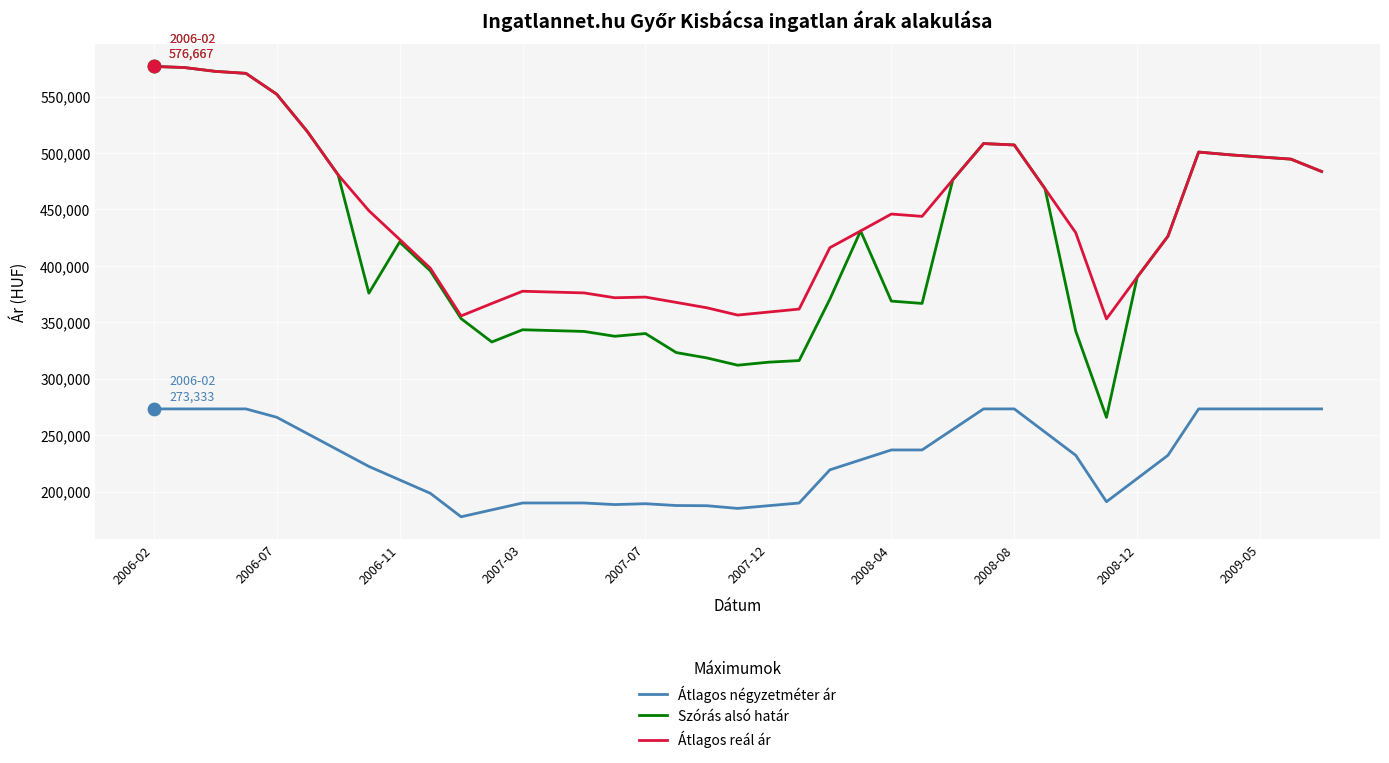

Which series has the largest total across all categories?

Átlagos reál ár